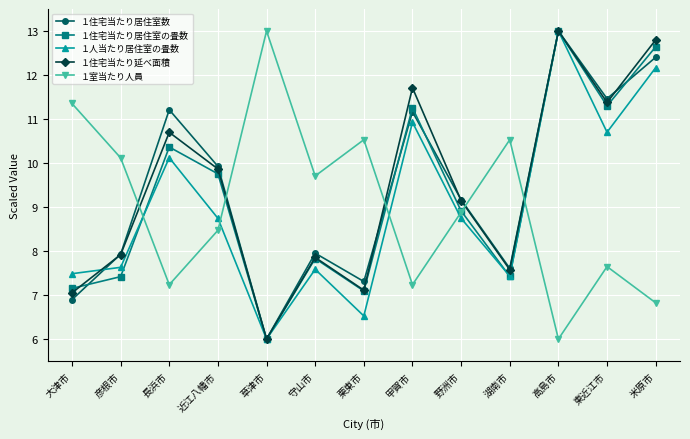

Does the chart have visible grid lines?

Yes